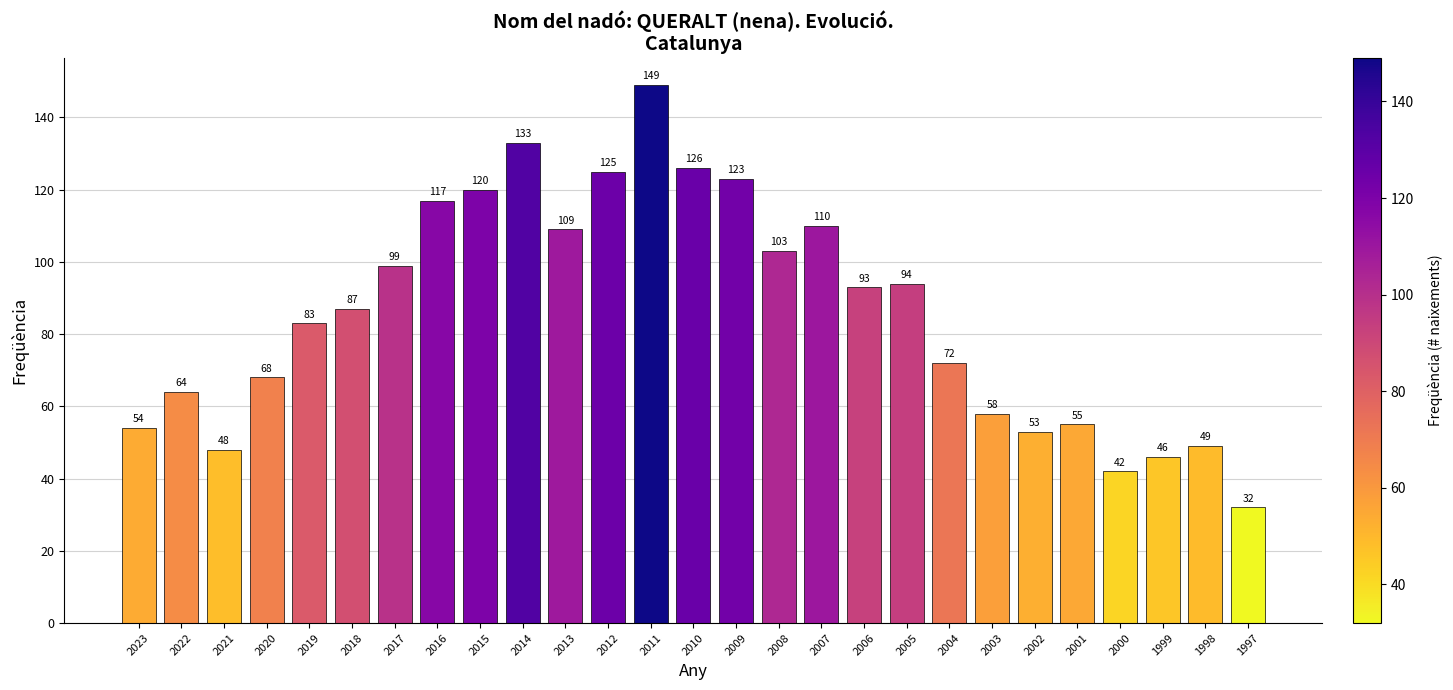

The chart shows a value of 141 at 2008. True or false?

False